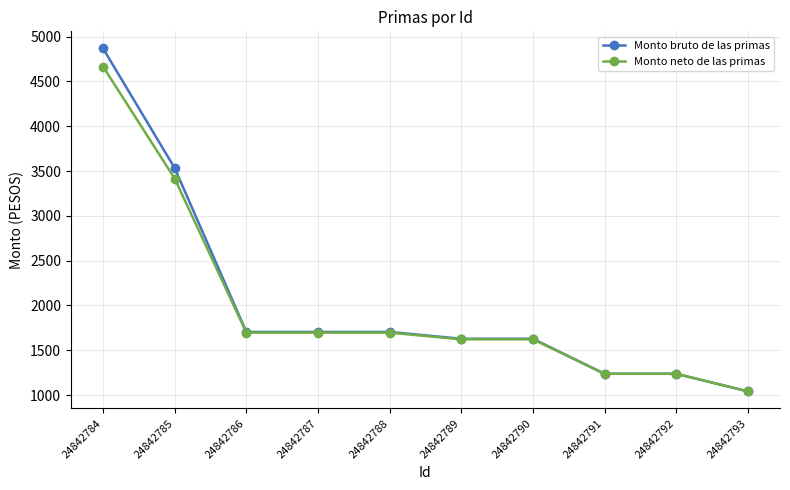

What is the average value of the Monto bruto de las primas series?

2028.5